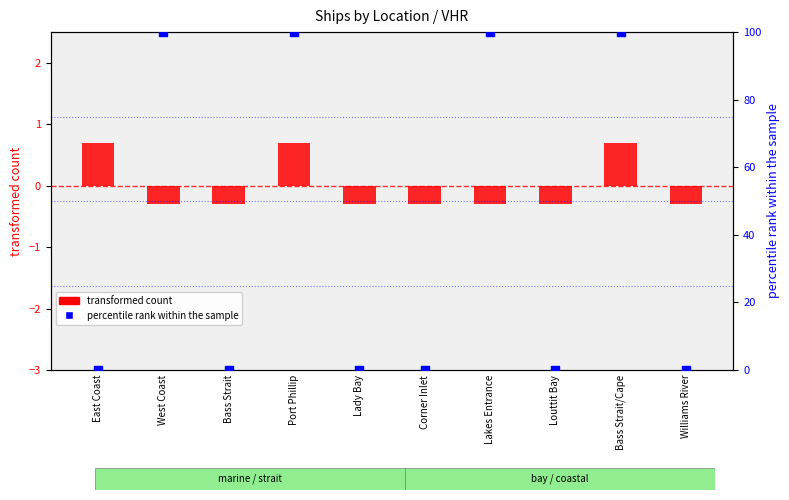

At which category is the sum across all series the highest?

Port Phillip